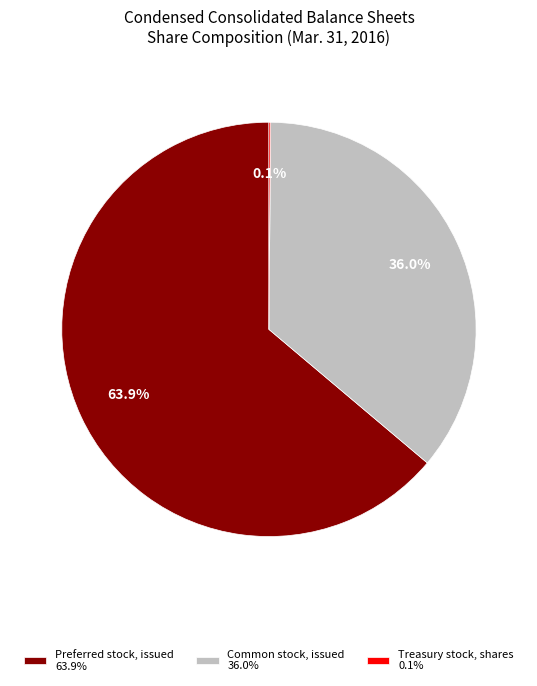

What percentage is the Preferred stock, issued slice, to the nearest percent?

64%